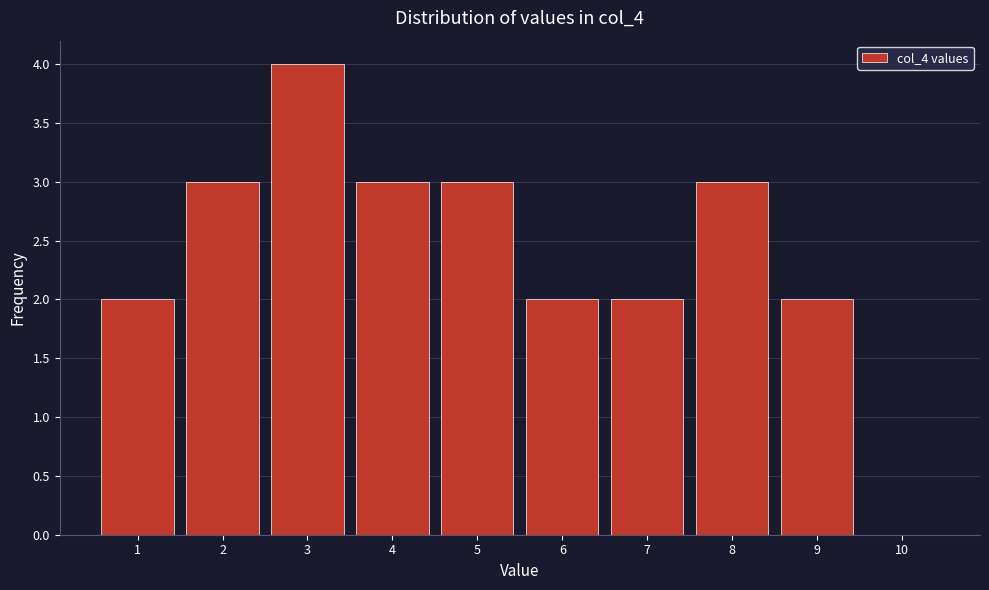

Reading left to right, what are all the values shown in this chart?

1=2	2=3	3=4	4=3	5=3	6=2	7=2	8=3	9=2	10=0